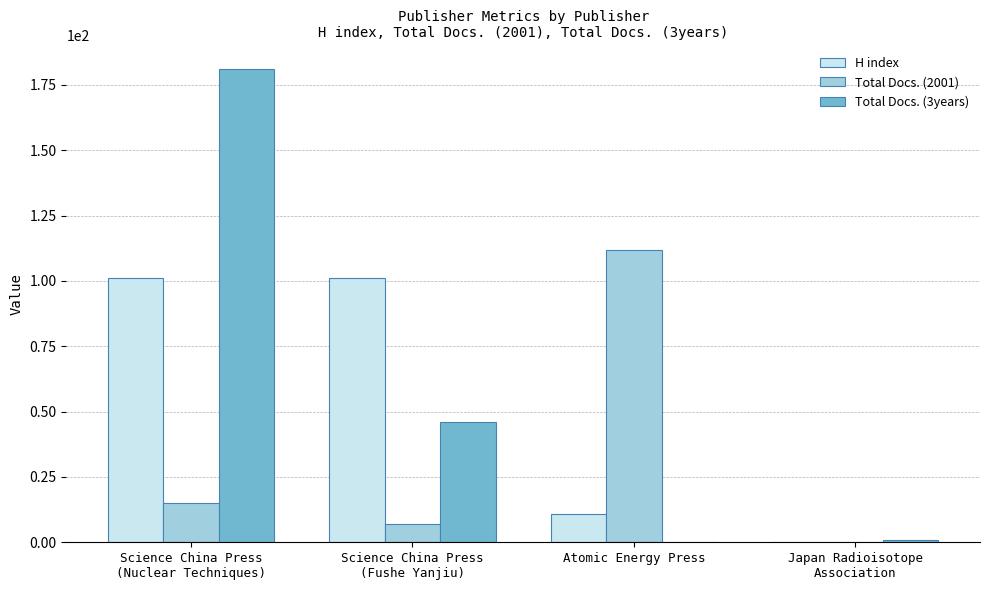

Reading left to right, extract all data points from this chart.

H index: 101	101	11	0
Total Docs. (2001): 15	7	112	0
Total Docs. (3years): 181	46	0	1